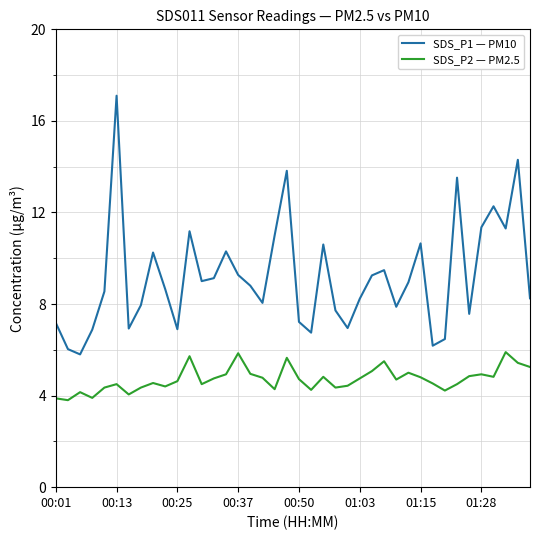

Which series has the widest spread of values?

SDS_P1 — PM10